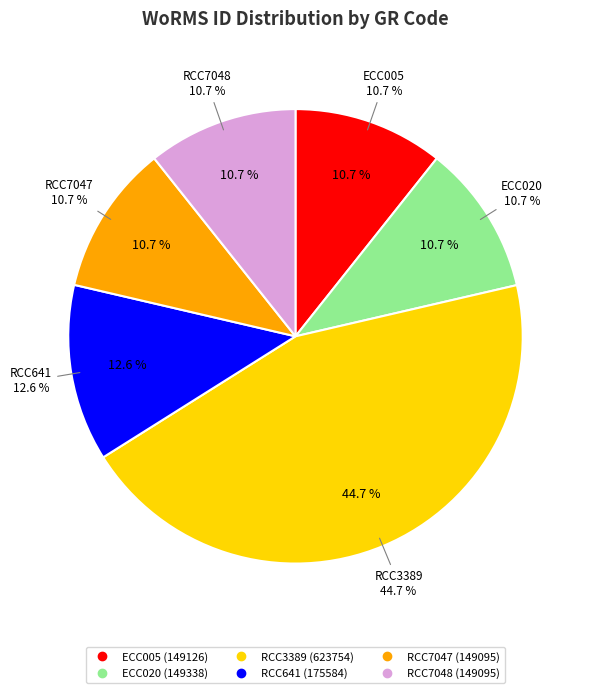

What percentage is the RCC641 slice, to the nearest percent?

13%